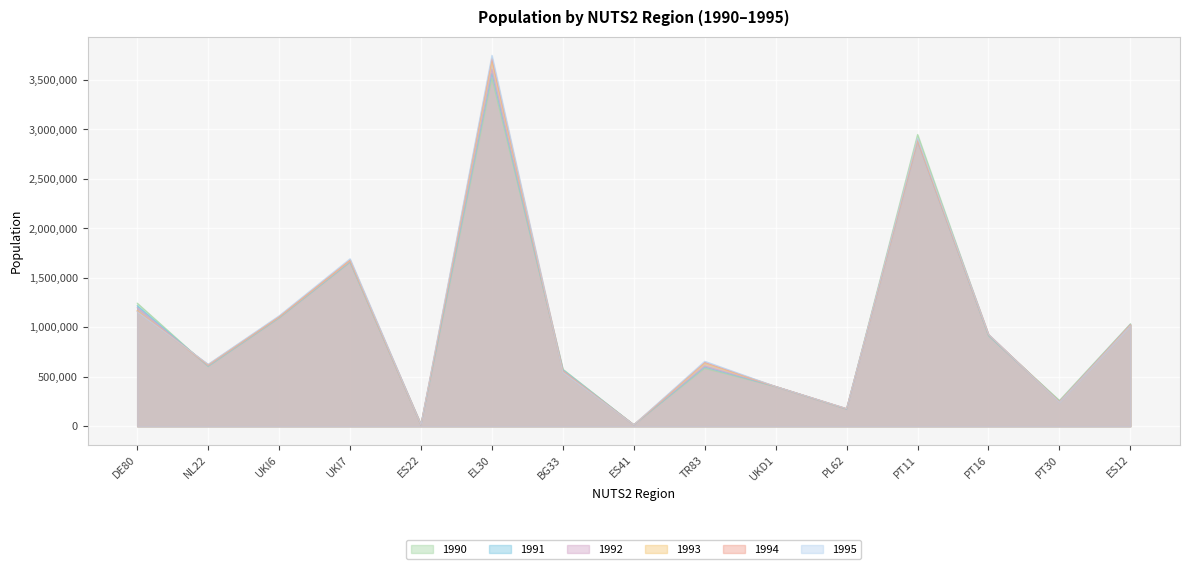

How many data points does each series have?

15